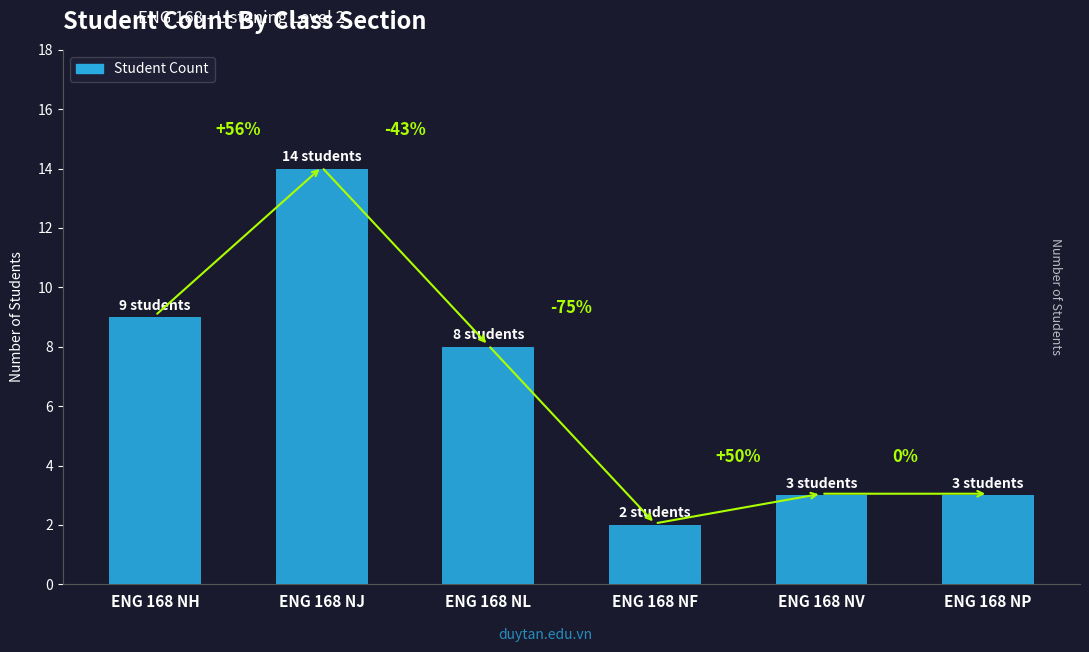

Which has a higher value, ENG 168 NH or ENG 168 NF?

ENG 168 NH